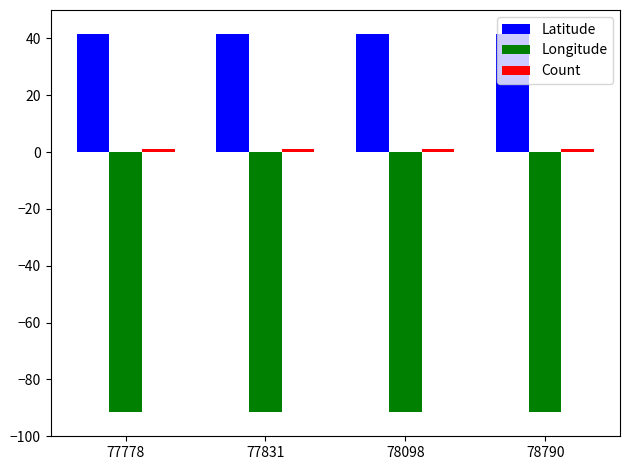

What is the greatest value displayed?

41.4